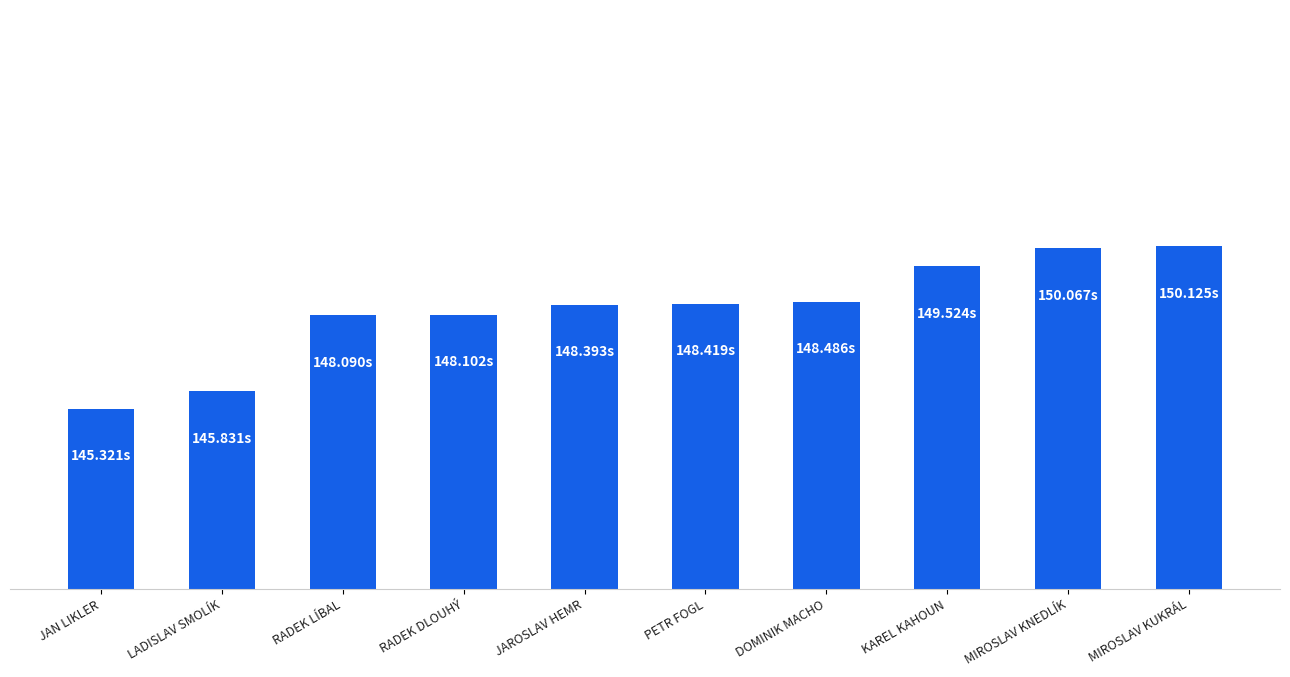

Does the chart contain stacked bars?

No